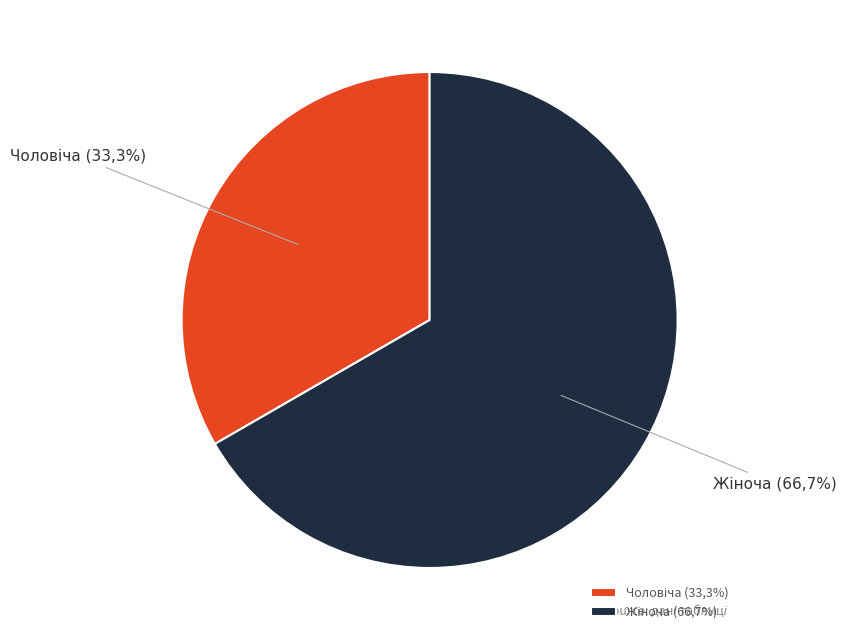

To the nearest percent, what percentage of the pie is Чоловіча?

33%